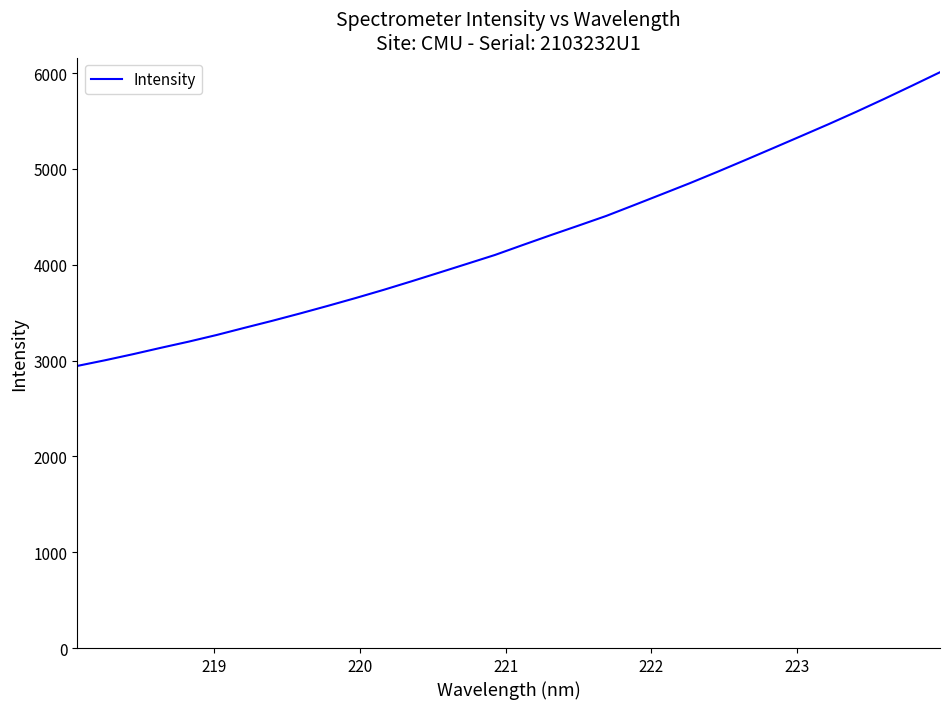

What is the greatest value displayed?

6008.9